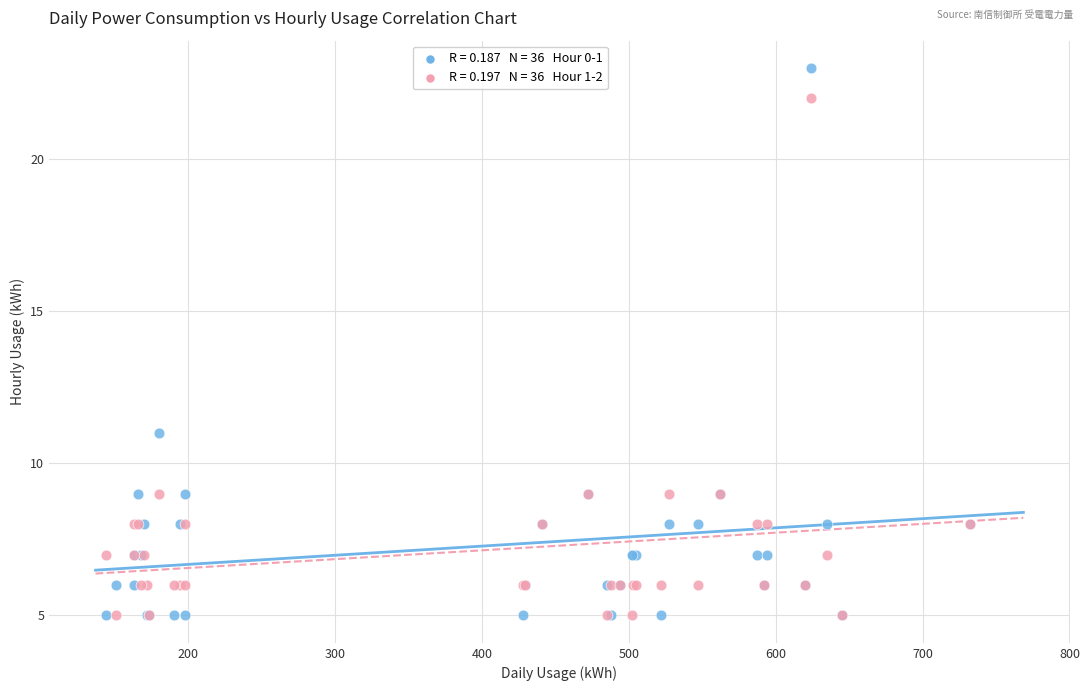

Across all series, what Y value is closest to 14?

11